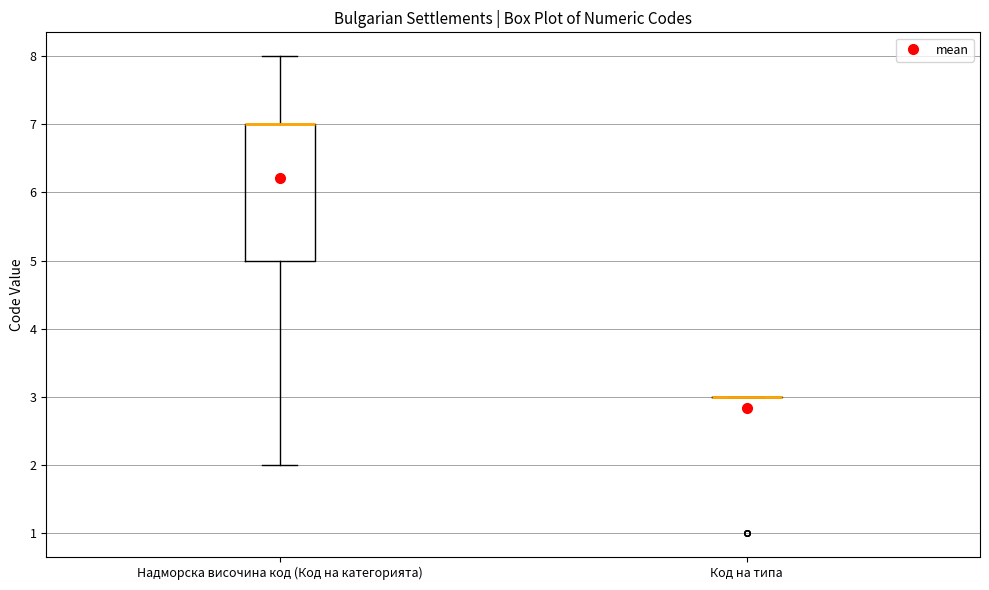

Where does the lower whisker of the box for Надморска височина код (Код на категорията) end on the y-axis? The values are not printed on the chart, so give them approximately, as read against the axis.

2